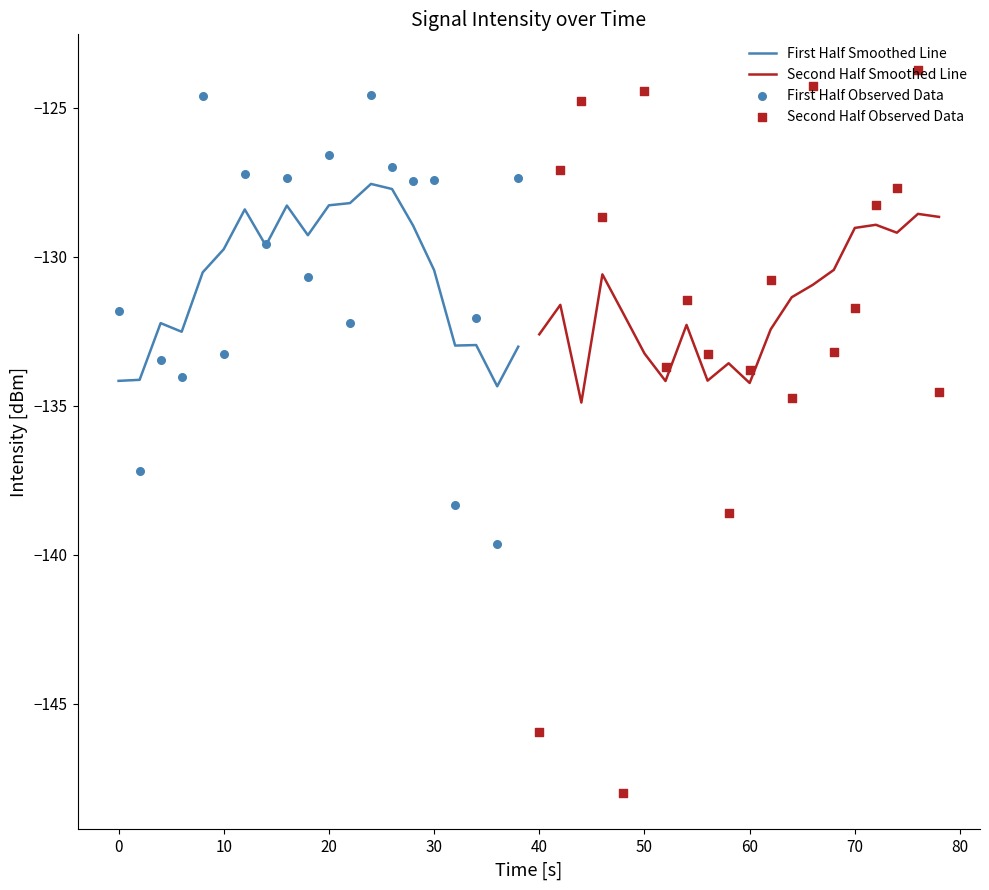

What are all the series names shown in the legend?

First Half Smoothed Line, Second Half Smoothed Line, First Half Observed Data, Second Half Observed Data